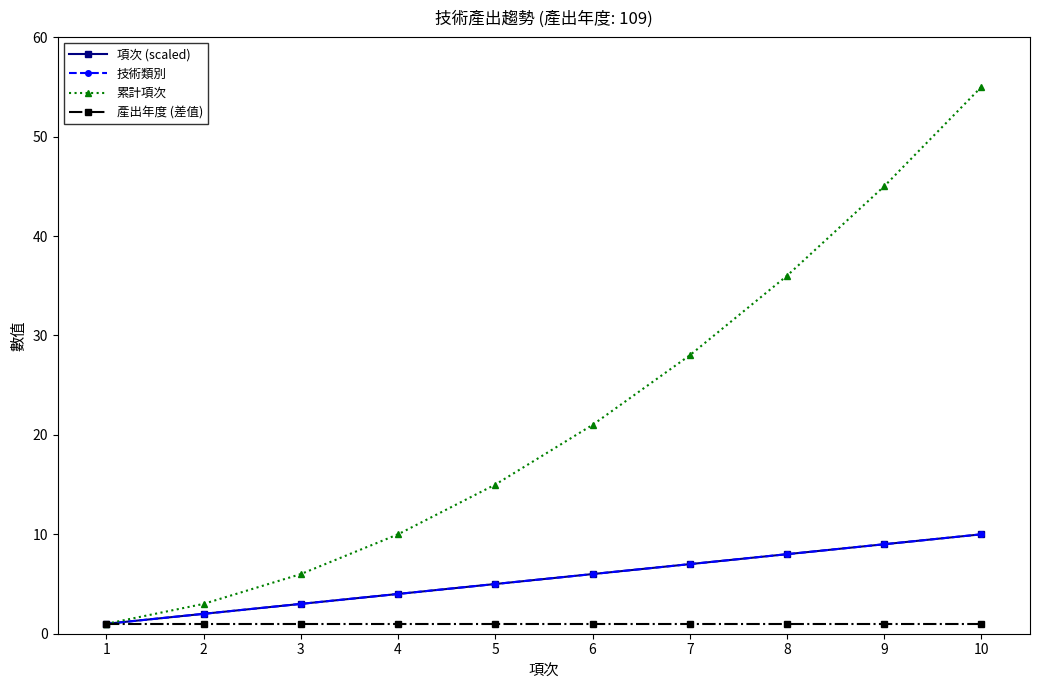

True or false: 技術類別 and 項次 (scaled) intersect in this chart.

False